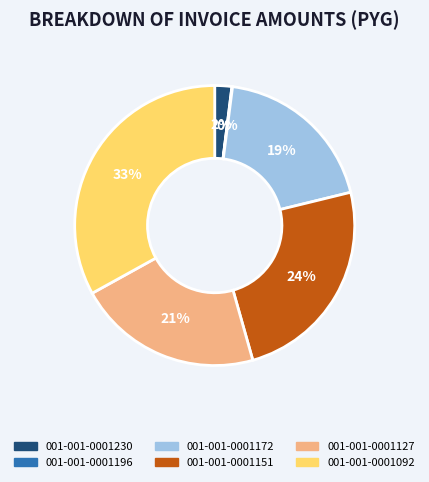

What is the ratio of the value at 001-001-0001172 to the value at 001-001-0001092?

0.6